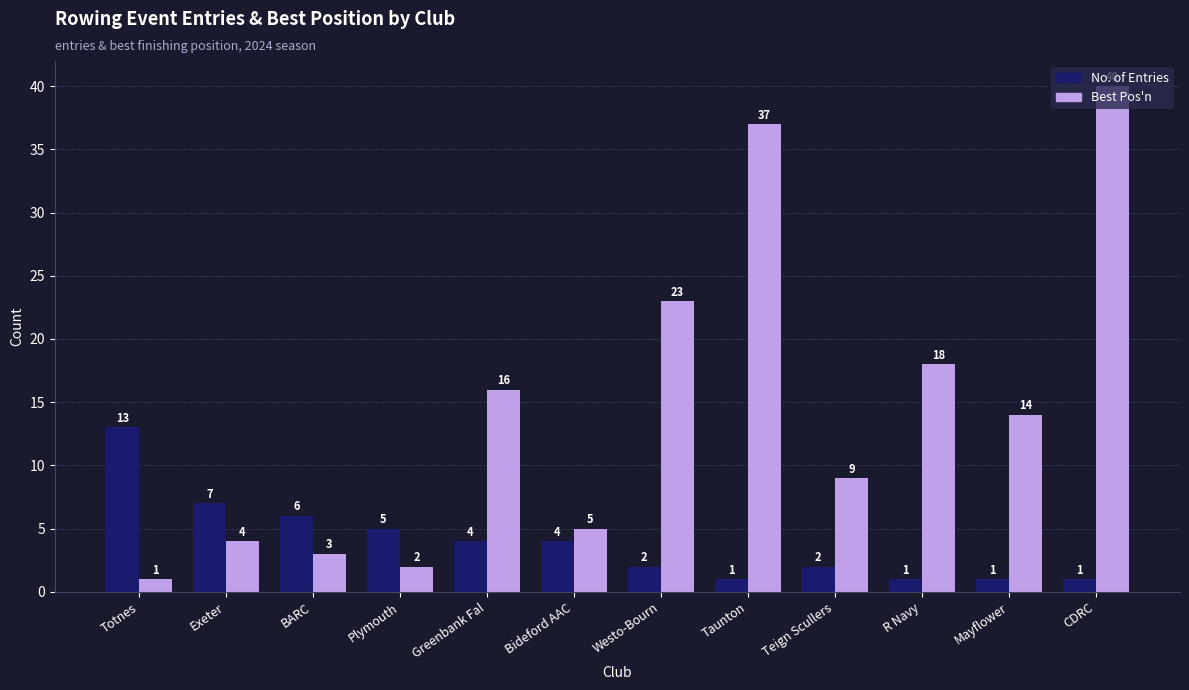

Rank the series by their average value, from lowest to highest.

No. of Entries, Best Pos'n